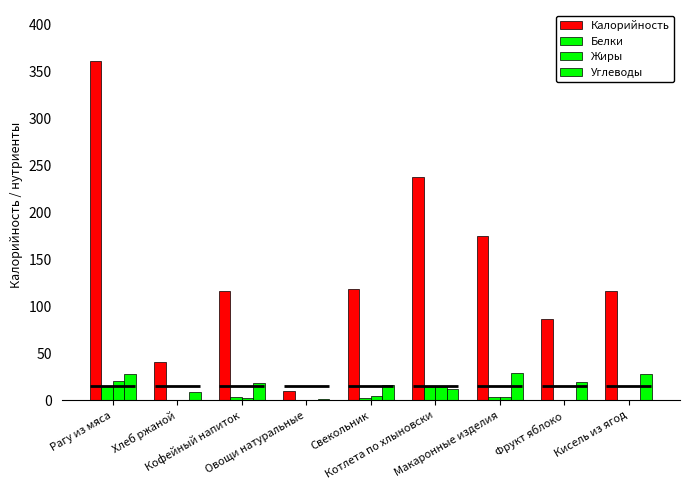

What is the label of the 7th bar from the right?

Кофейный напиток